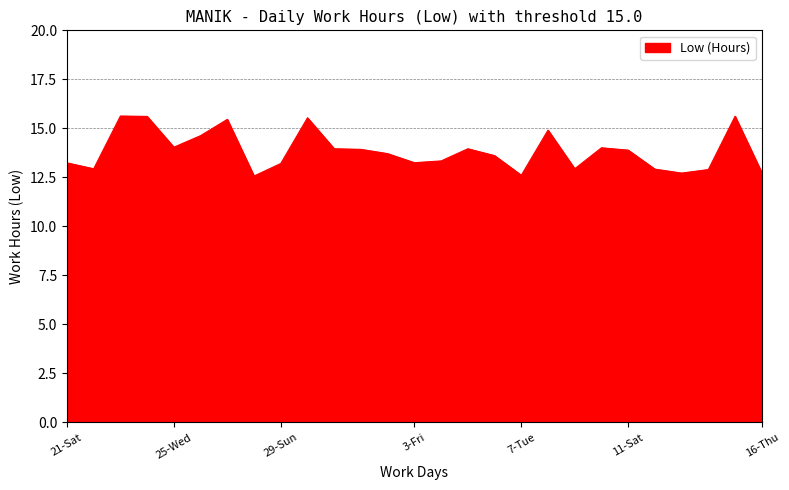

What is the minimum value shown in the chart?

12.6